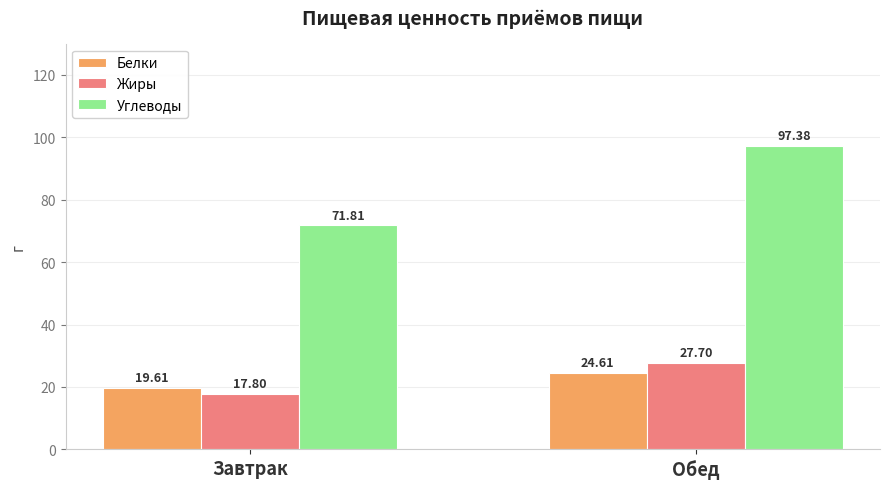

What is the sum of the Белки values at Обед and Завтрак?

44.2